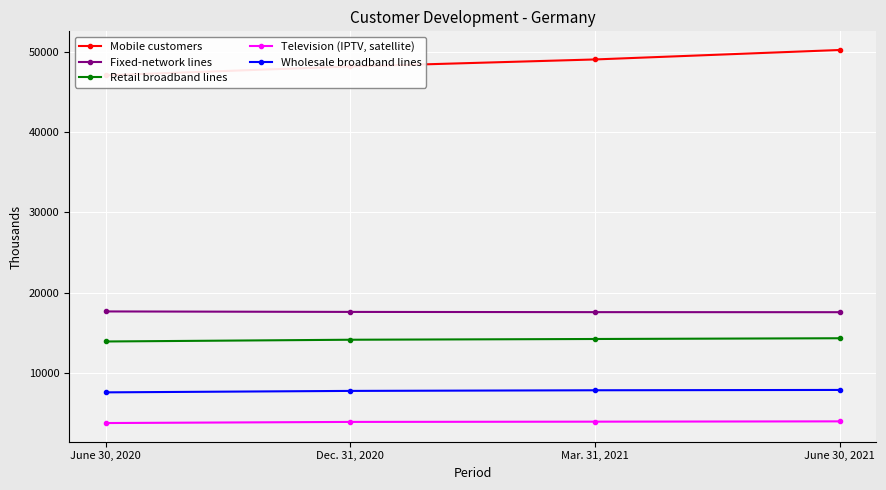

Count the Retail broadband lines values in the range 14118 to 14304.

3